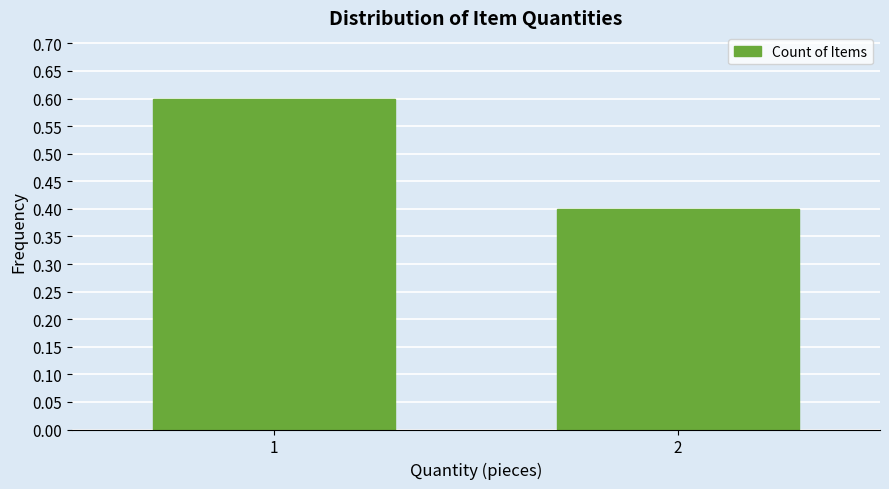

Reading left to right, extract all data points from this chart.

1=0.6	2=0.4